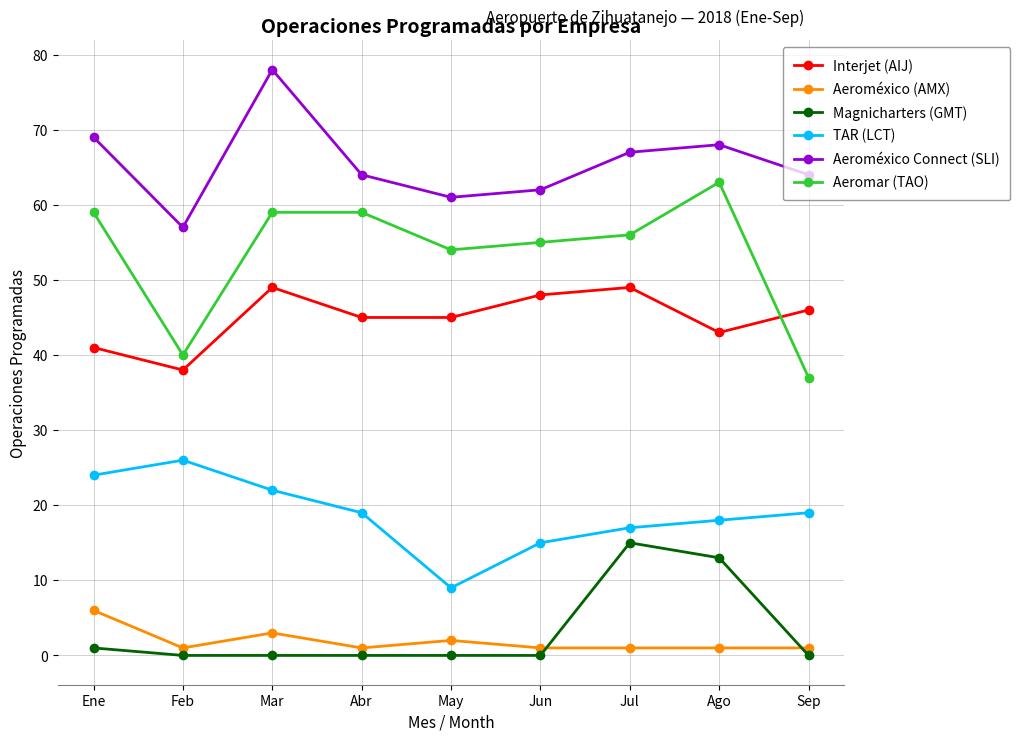

Where does the Aeromar (TAO) series first go above 56?

Ene